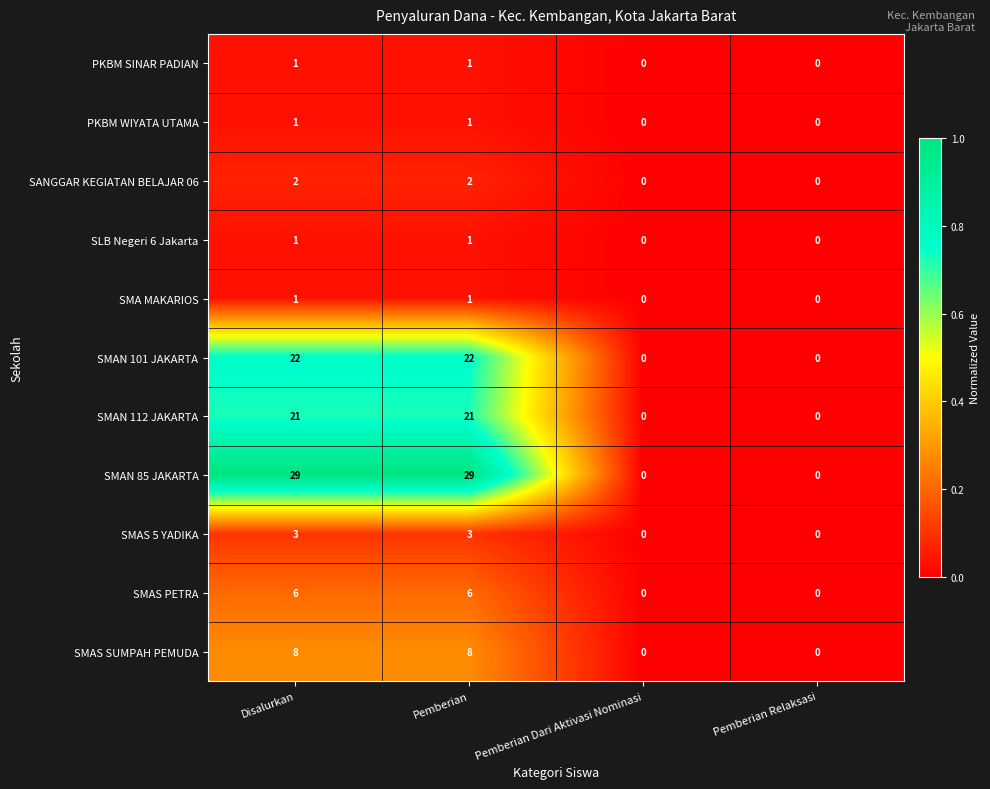

What is the difference between the maximum and minimum values in the SMAN 101 JAKARTA series?

22